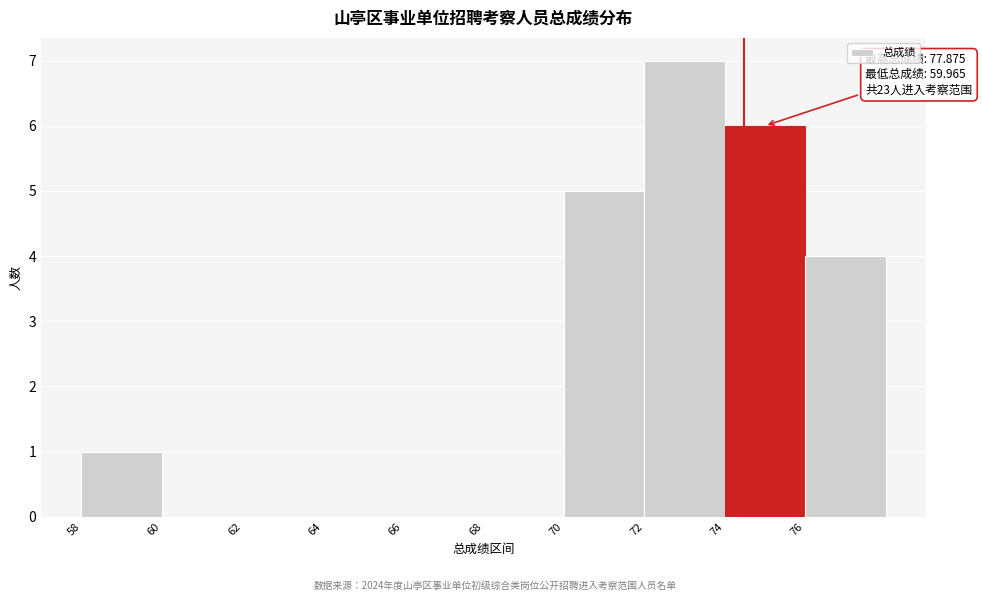

Which range on the x-axis has the tallest bar?

72 to 74